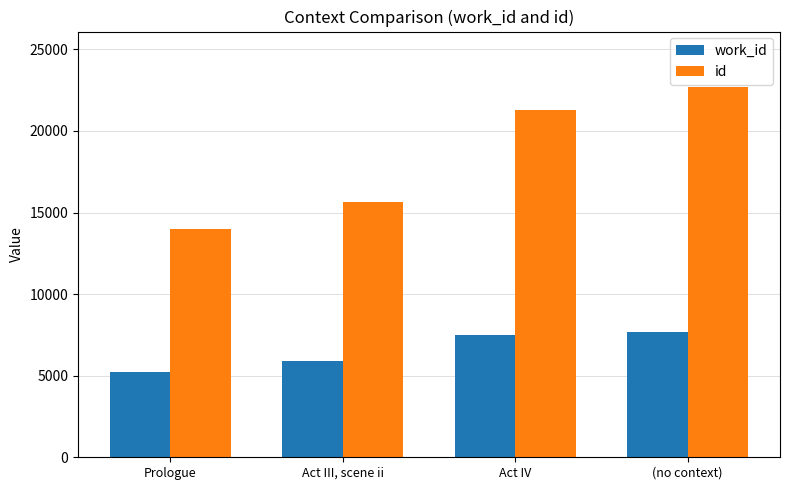

What is the sum of all id values?

73608